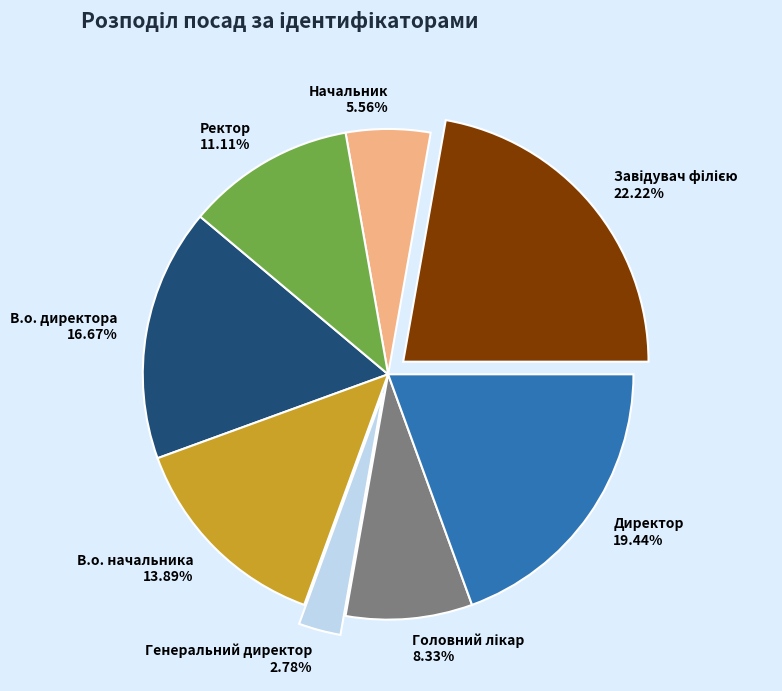

To the nearest percent, what is the difference between the largest and smallest slice percentages?

19%